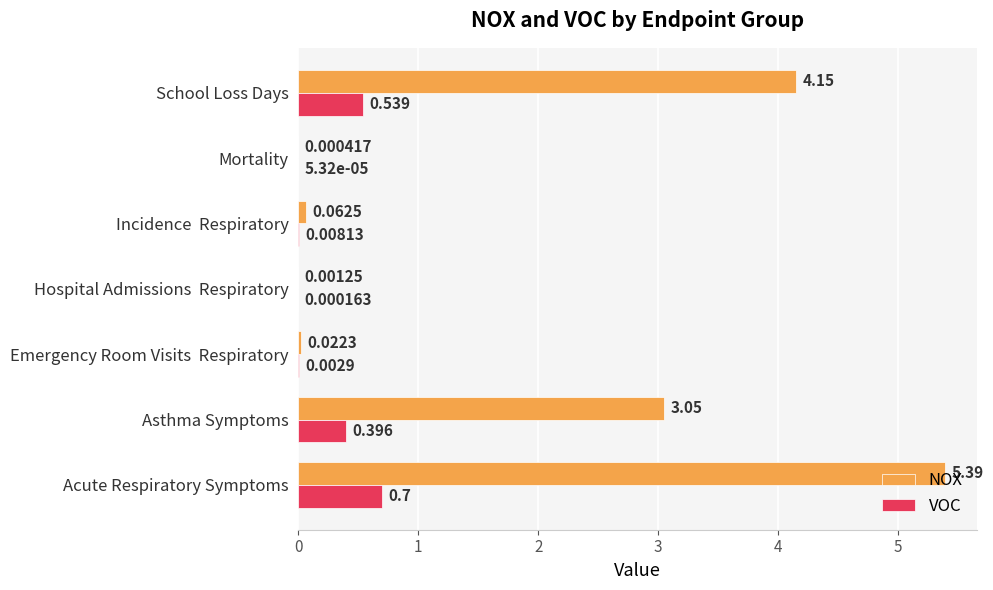

At which label is NOX closest to 2?

Asthma Symptoms